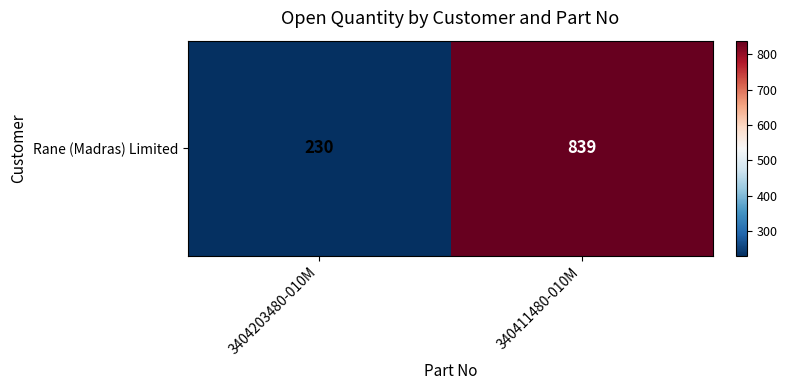

True or false: the data shows 839 at 340411480-010M.

True